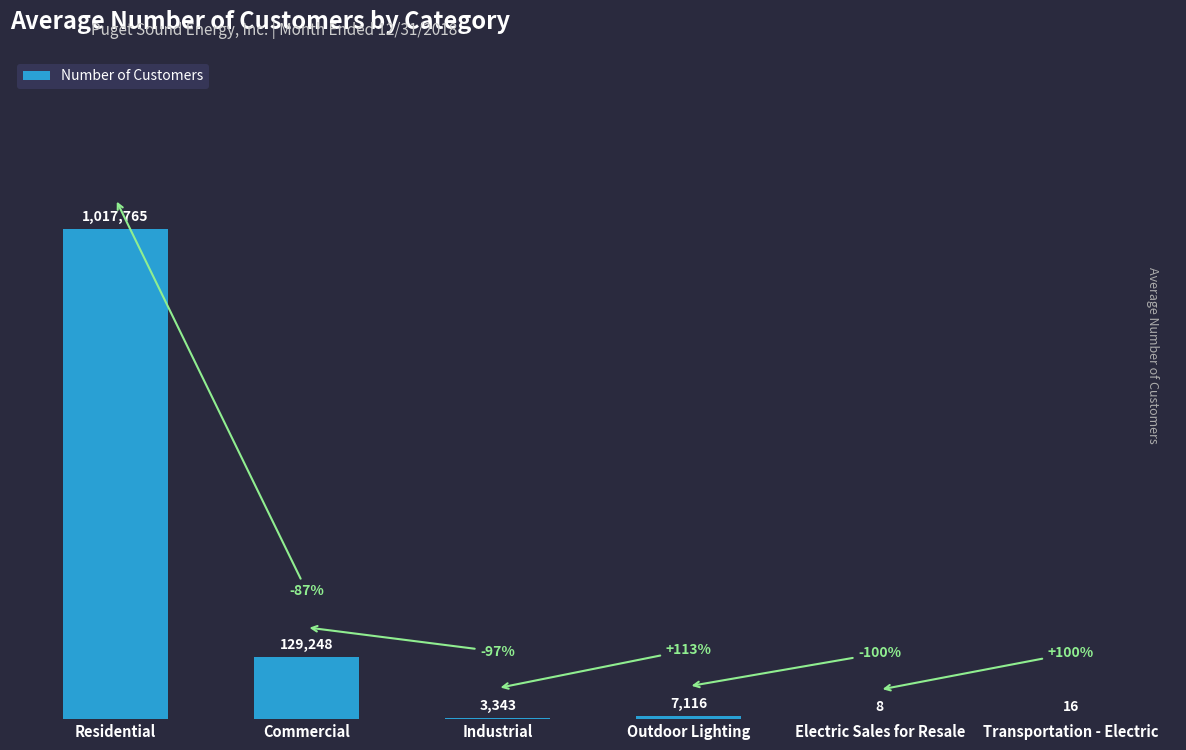

What is the value of the 6th bar from the left?

16